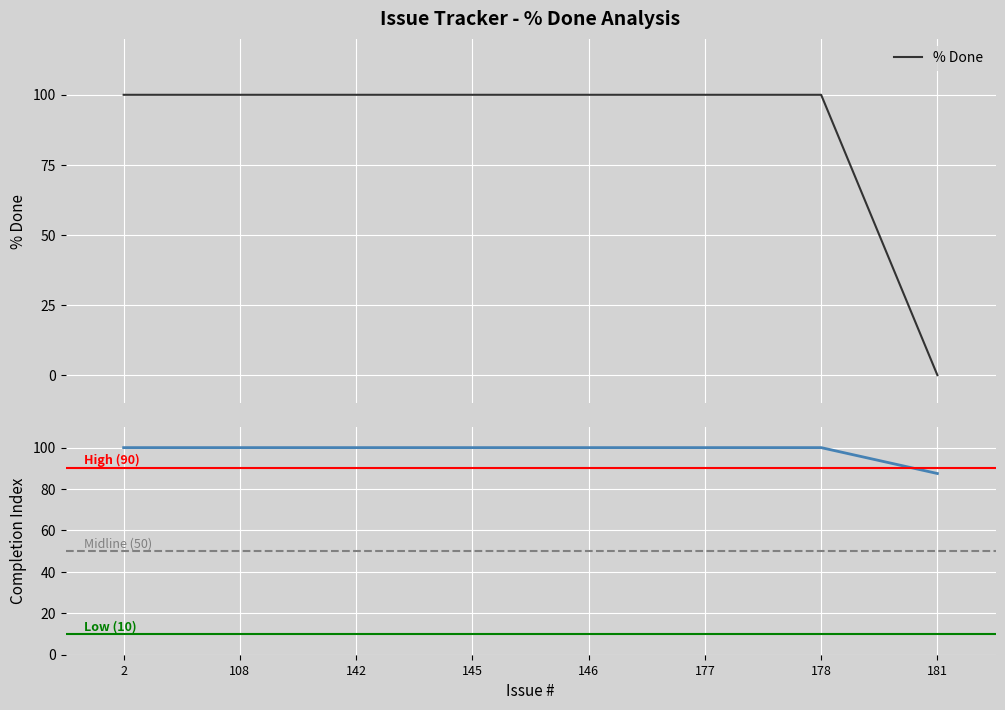

Reading left to right, extract all data points from this chart.

100	100	100	100	100	100	100	0